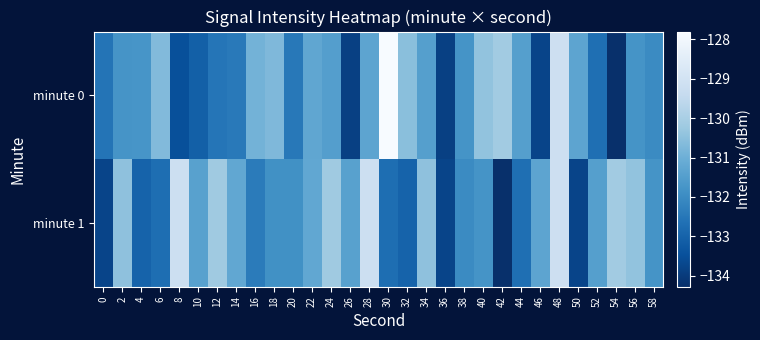

Reading left to right, what are all the values shown in this chart?

minute 0: 0=-132.6	2=-131.8	4=-131.7	6=-130.7	8=-133.5	10=-133.1	12=-132.5	14=-132.5	16=-130.9	18=-130.7	20=-132.5	22=-131.2	24=-131.5	26=-133.9	28=-131.3	30=-127.8	32=-130.5	34=-131.5	36=-133.9	38=-131.8	40=-130.4	42=-130.2	44=-131.5	46=-133.8	48=-129.2	50=-131.3	52=-132.7	54=-134.3	56=-131.8	58=-132.0
minute 1: 0=-133.8	2=-130.5	4=-133.0	6=-132.7	8=-129.2	10=-131.4	12=-130.2	14=-131.2	16=-132.4	18=-131.9	20=-131.9	22=-131.2	24=-130.2	26=-131.4	28=-129.2	30=-132.7	32=-133.0	34=-130.5	36=-133.8	38=-132.0	40=-131.8	42=-134.3	44=-132.7	46=-131.3	48=-129.2	50=-133.8	52=-131.5	54=-130.2	56=-130.4	58=-131.8